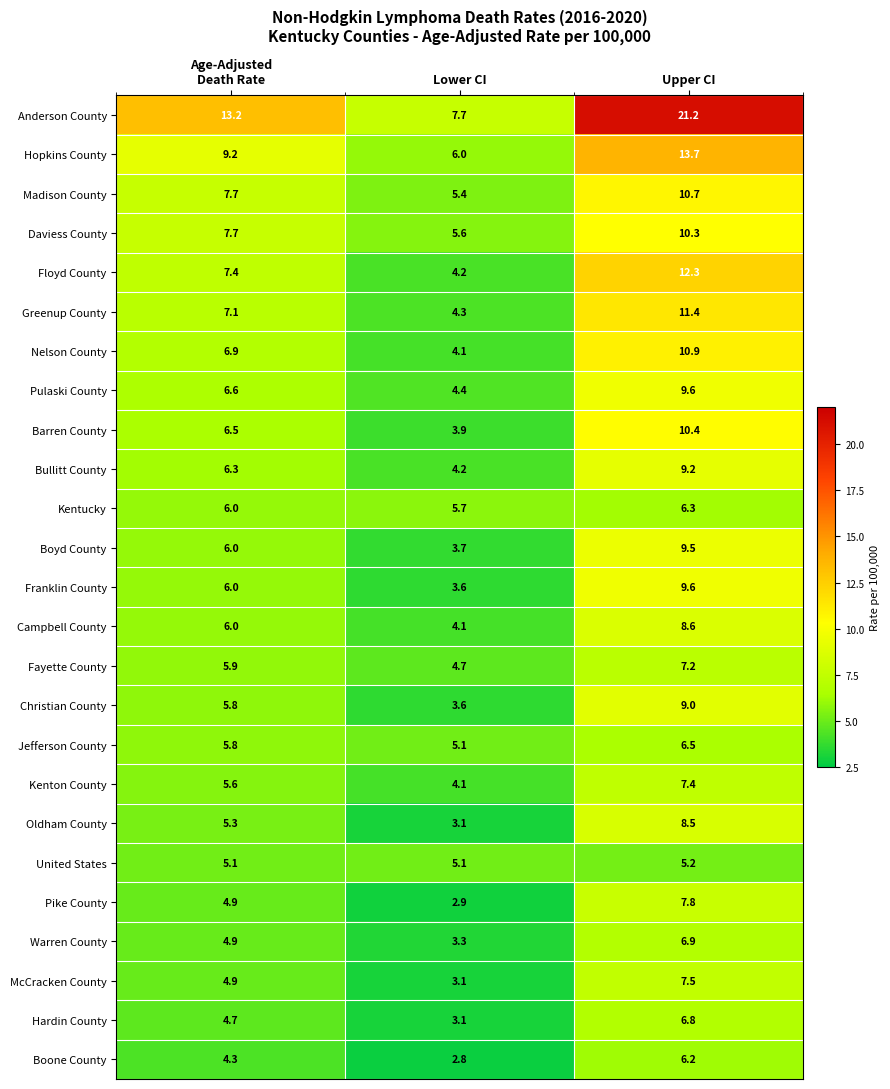

The Pulaski County series shows 9.6 at Upper CI. True or false?

True